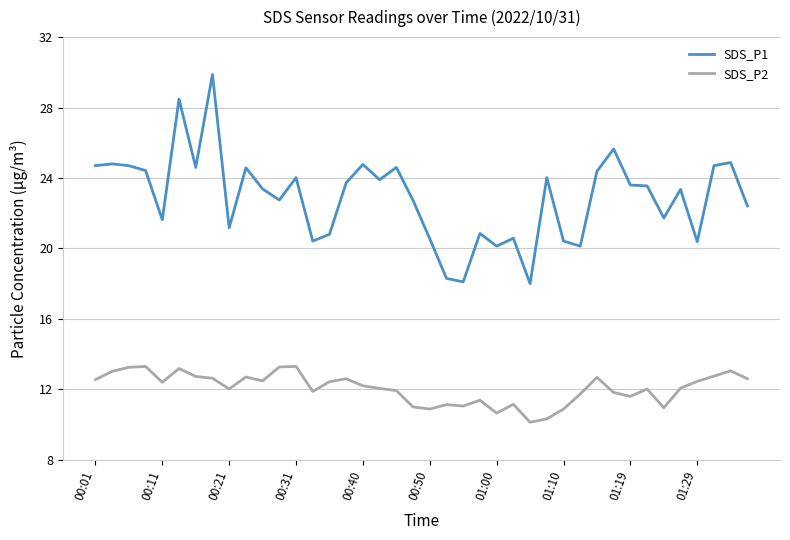

What is the difference between the maximum and minimum values in the SDS_P1 series?

11.9